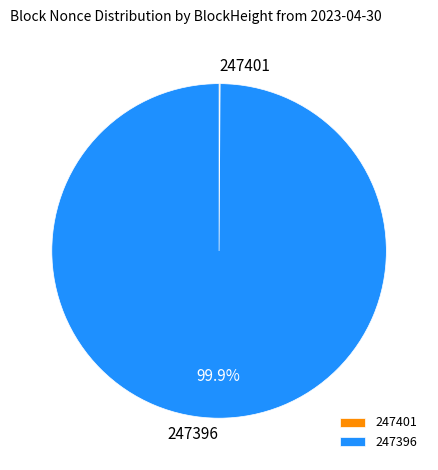

Which category has the biggest portion of the pie?

247396